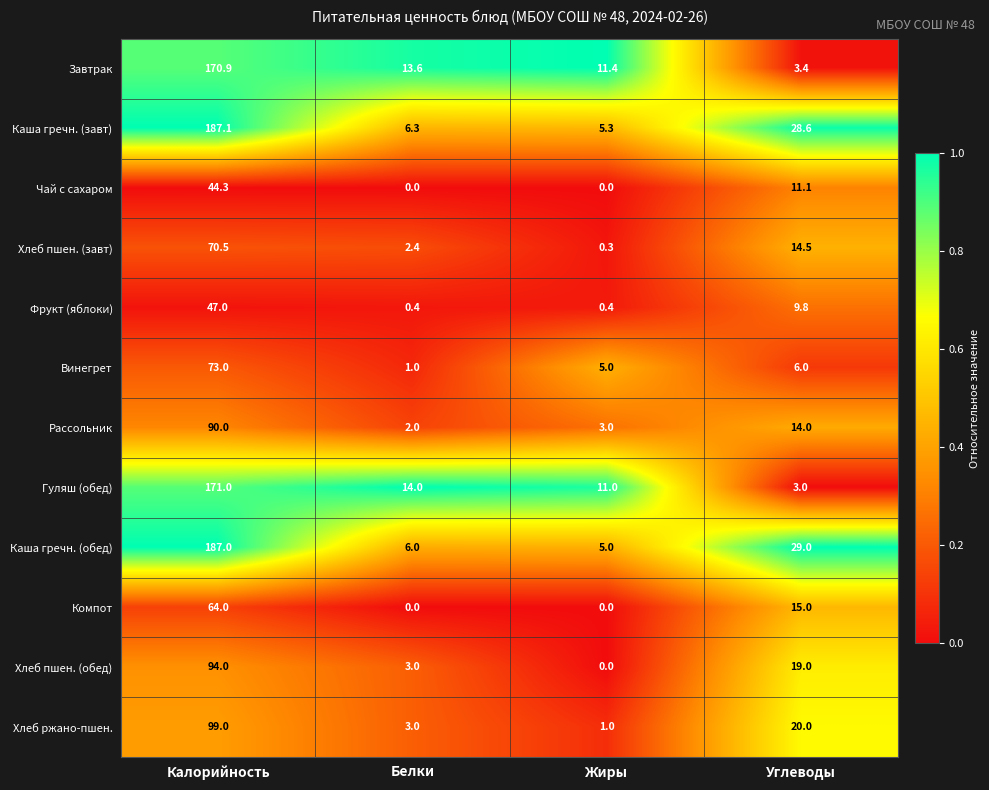

Where is Каша гречн. (обед) nearest to the value 96?

Углеводы